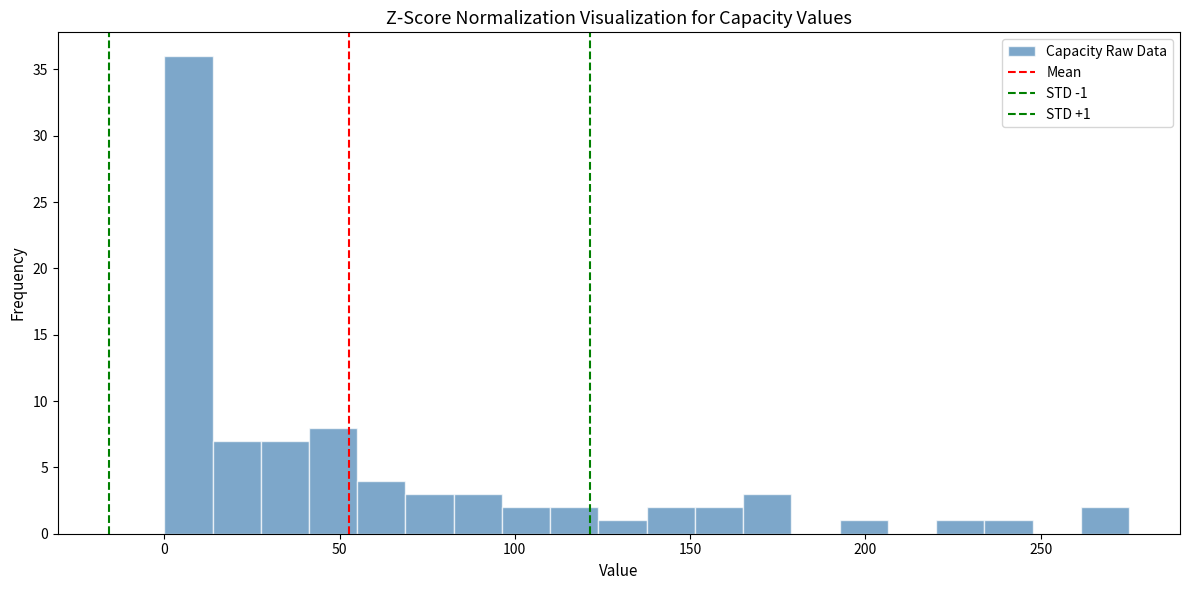

Read against the x-axis, roughly where is the centre of the tallest bar?

5